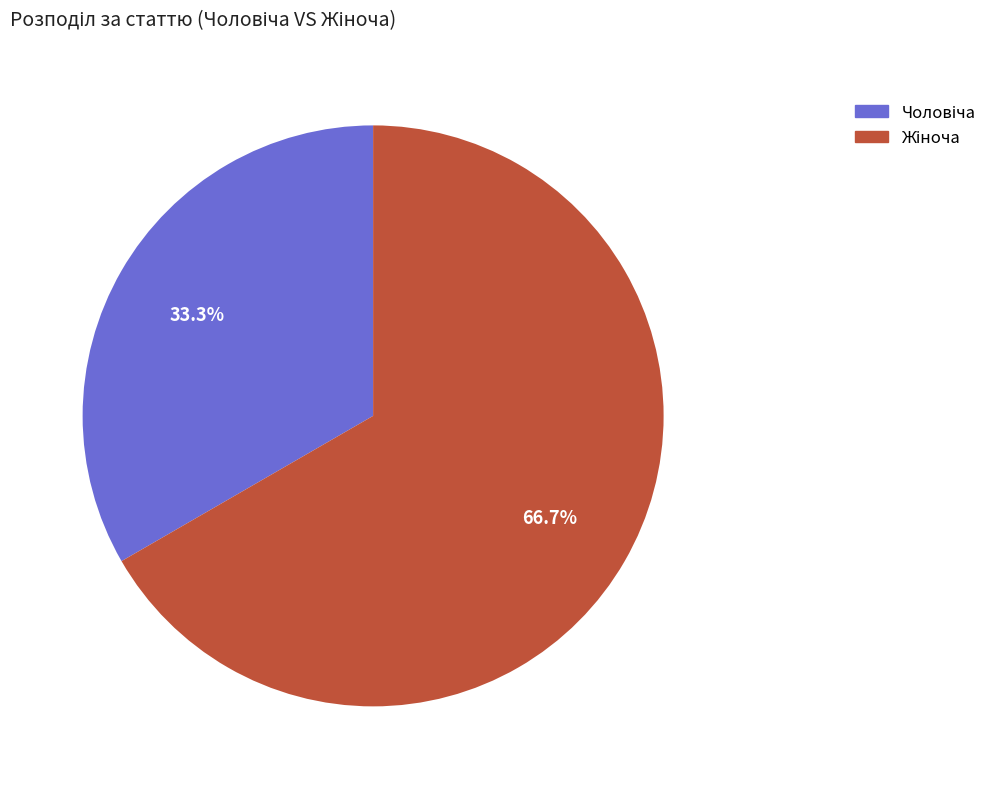

Is there a majority slice in this chart?

Yes